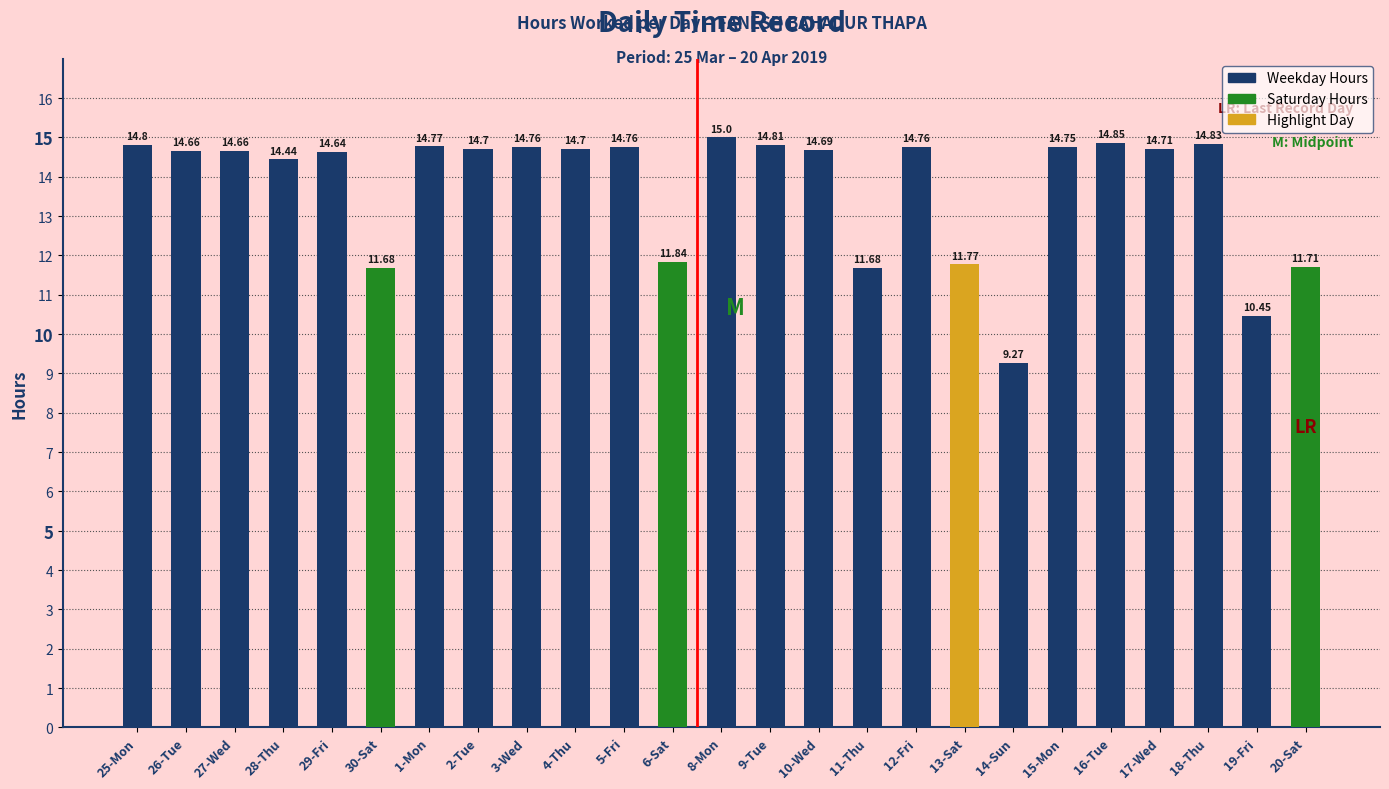

True or false: the data shows 26.3 at 26-Tue.

False